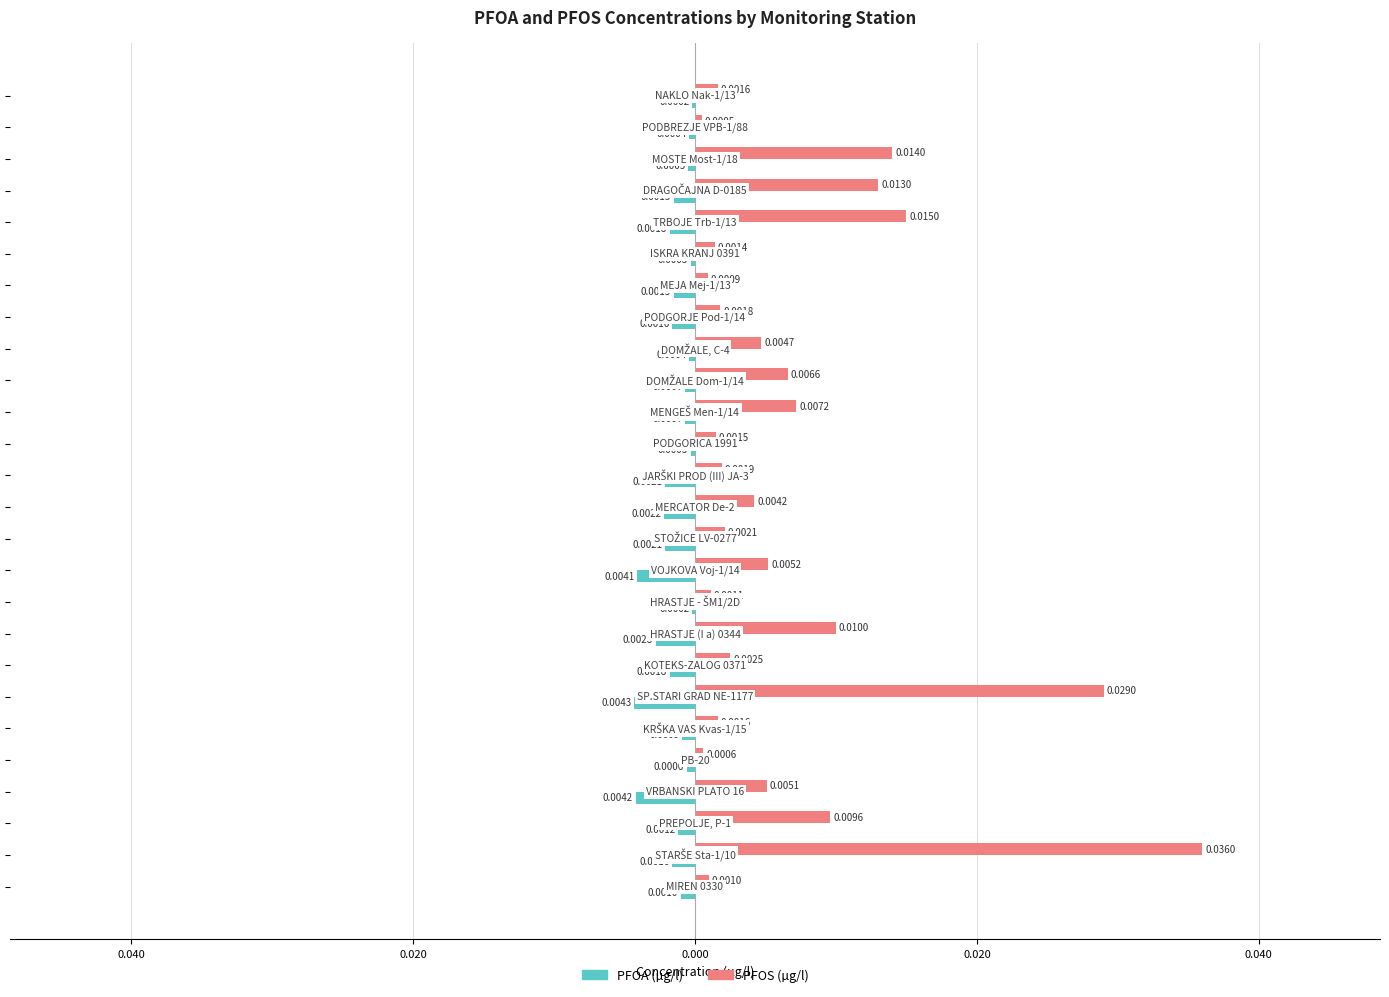

What are all the series names shown in the legend?

PFOA (µg/l), PFOS (µg/l)